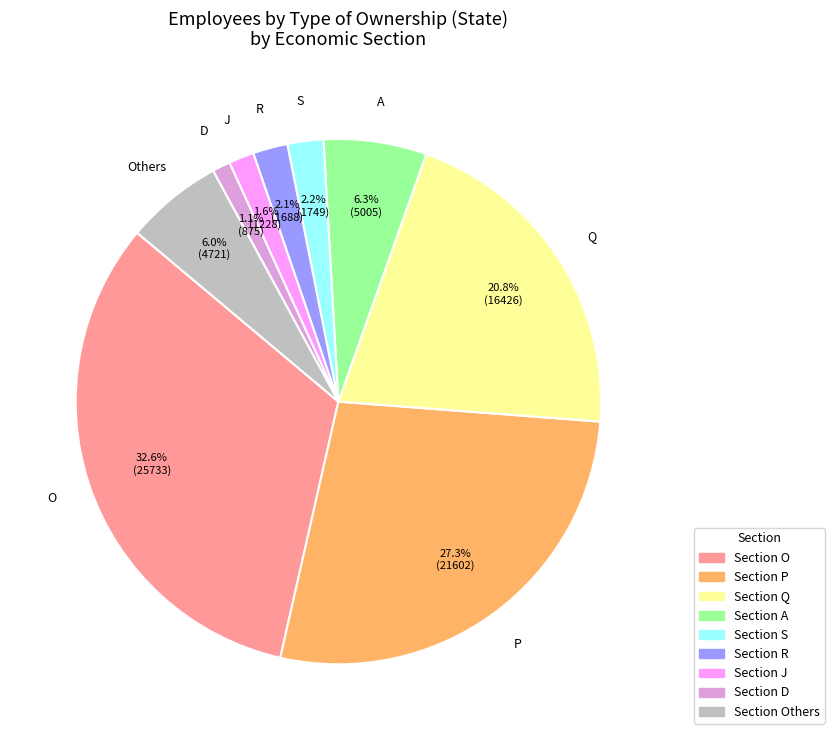

Is there any slice that represents more than half of the pie?

No